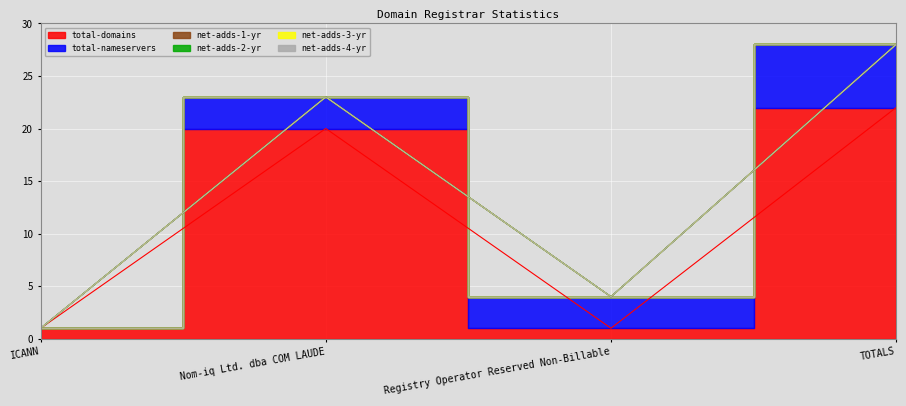

Reading left to right, transcribe all the data shown in this chart.

total-domains: 1	20	1	22
total-nameservers: 0	3	3	6
net-adds-1-yr: 0	0	0	0
net-adds-2-yr: 0	0	0	0
net-adds-3-yr: 0	0	0	0
net-adds-4-yr: 0	0	0	0